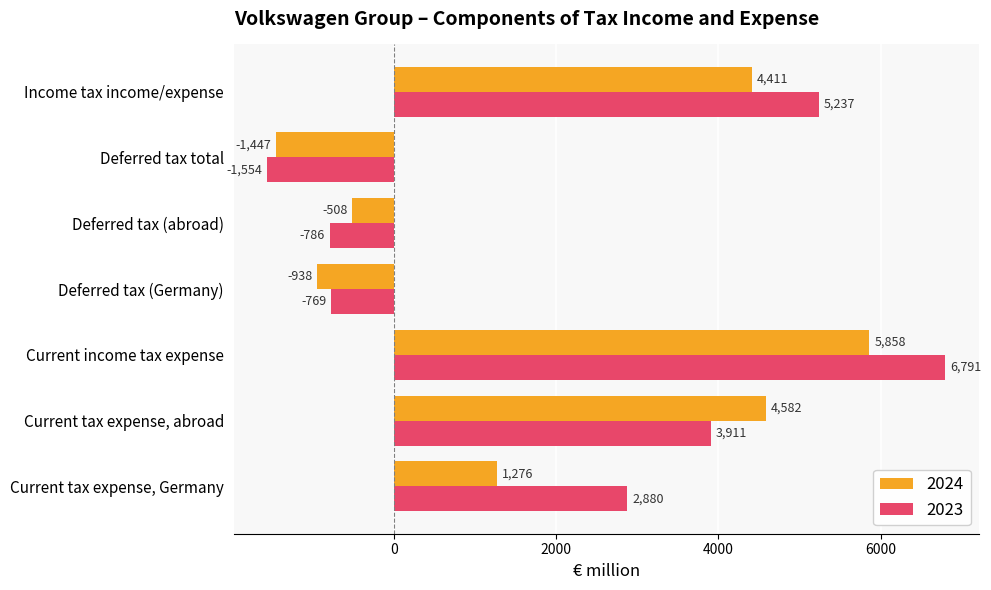

Read the 2024 value at Current income tax expense, to the nearest 10.

5860